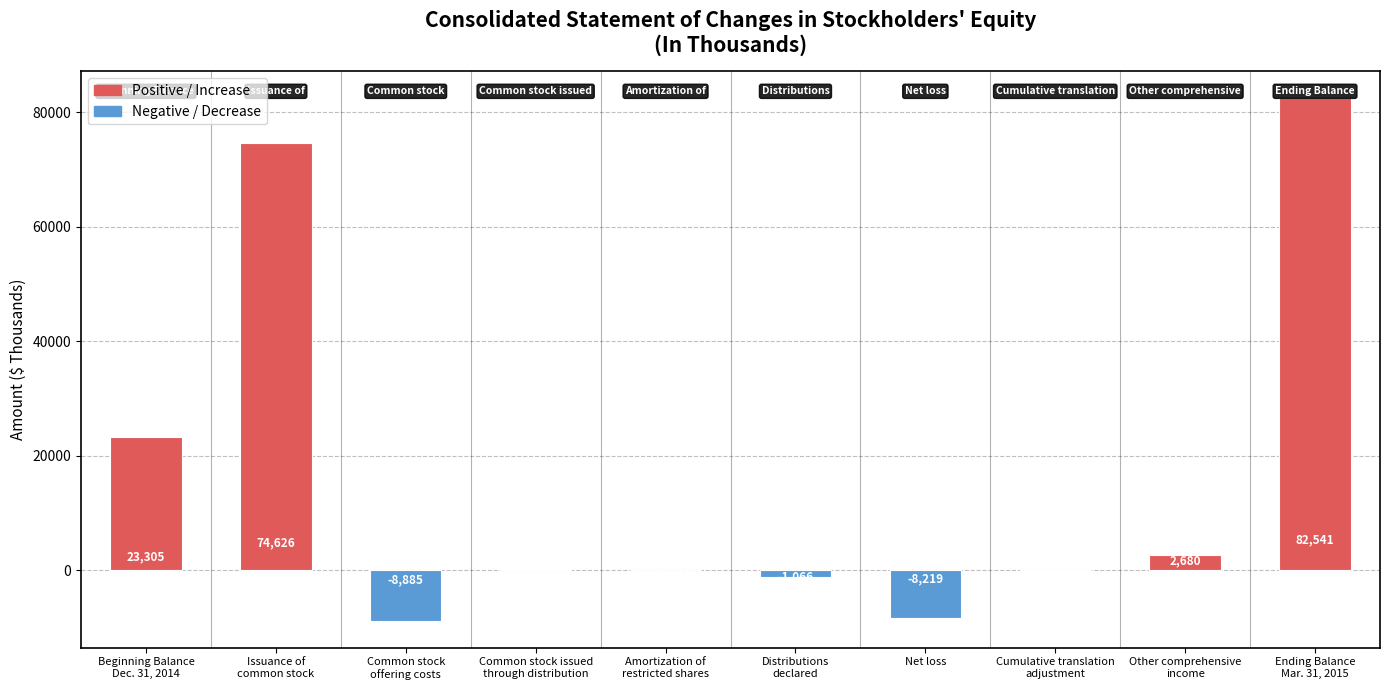

True or false: the data shows 82541 at Ending Balance
Mar. 31, 2015.

True